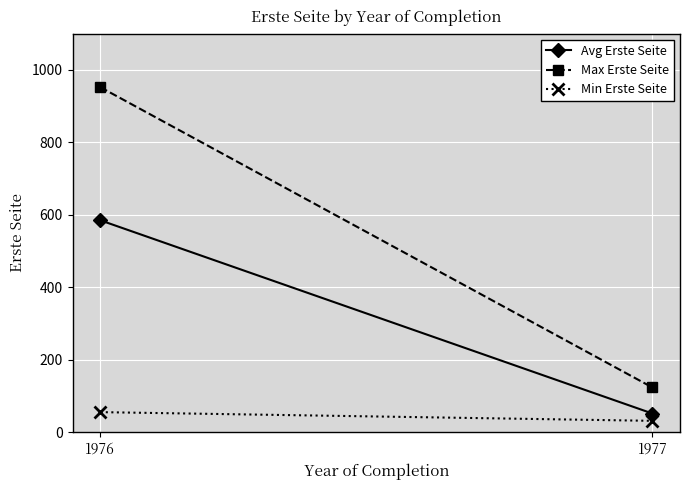

Reading left to right, extract all data points from this chart.

Avg Erste Seite: 1976=585.0	1977=52.2
Max Erste Seite: 1976=952.0	1977=124.0
Min Erste Seite: 1976=56.0	1977=32.0